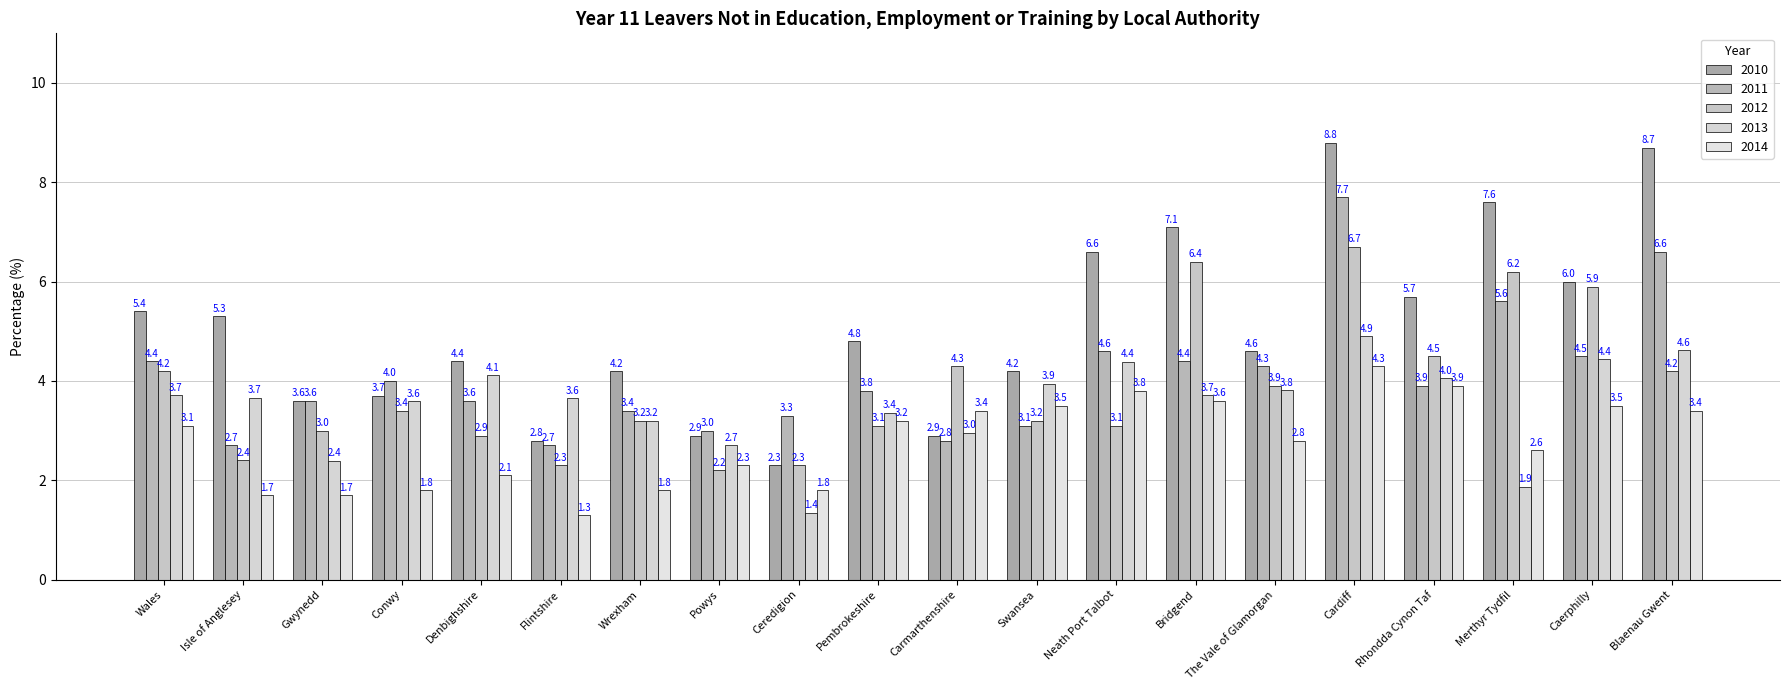

True or false: 2011 has a value of 3.6 at Denbighshire.

True